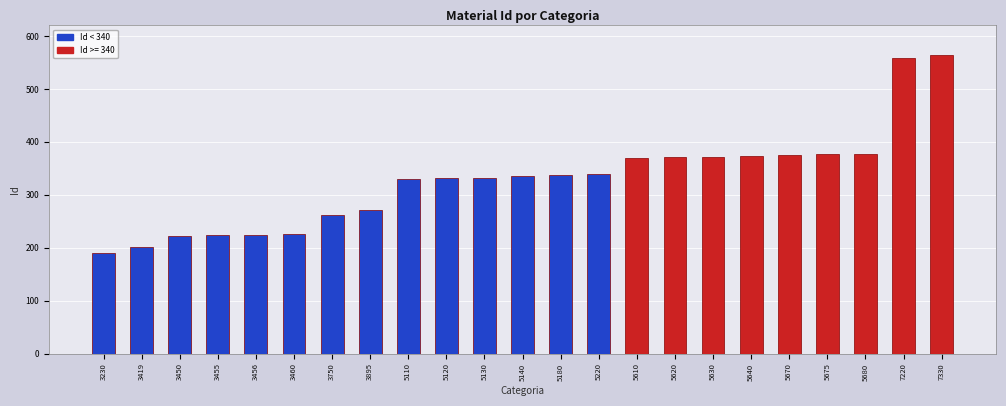

Are the bars horizontal?

No